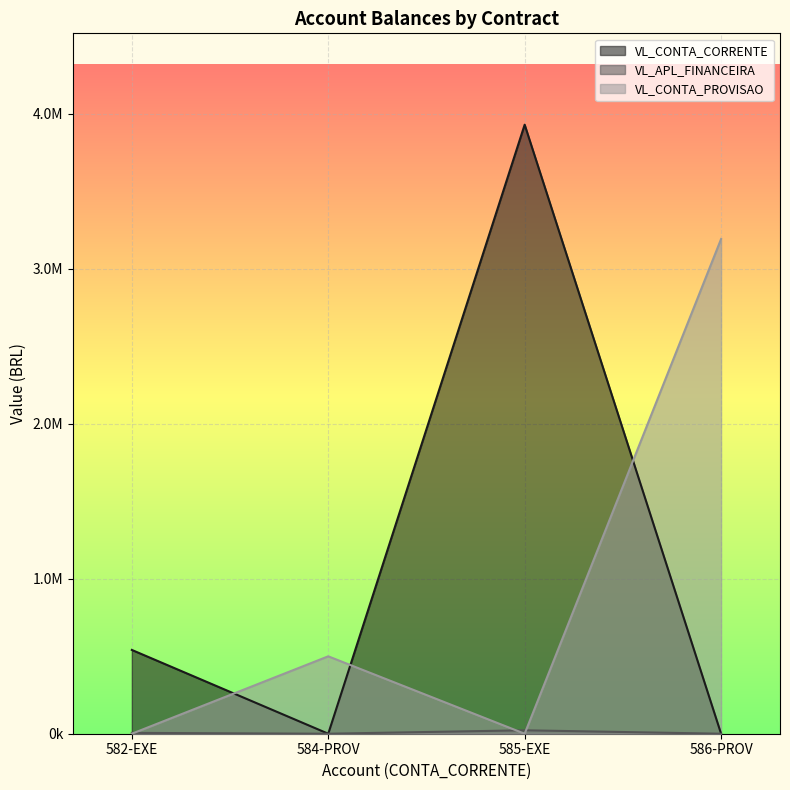

Does the chart display data point markers on the line(s)?

No